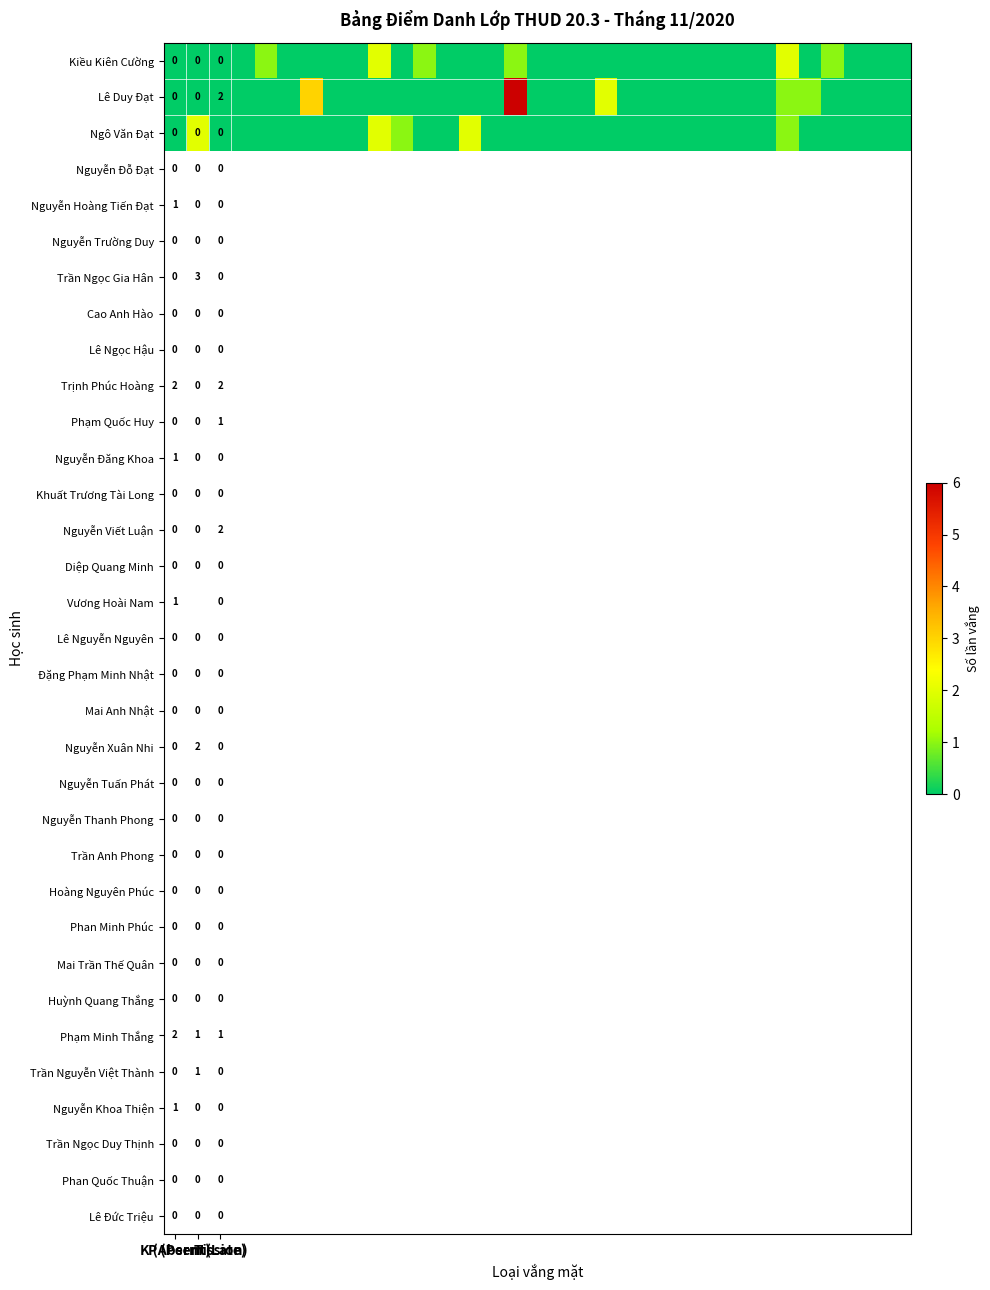

Between 7 and 5, which is larger?

7